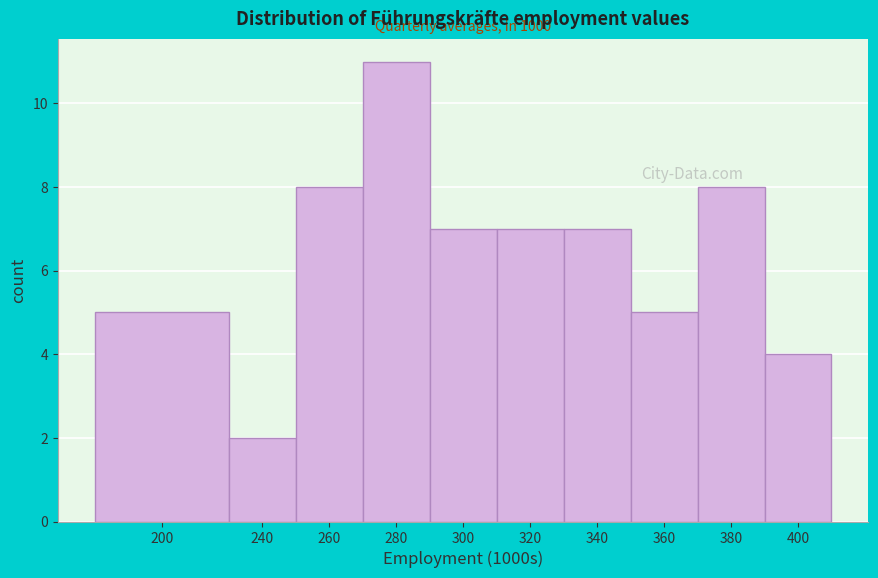

Reading right to left, transcribe all the data shown in this chart.

400=4	380=8	360=5	340=7	320=7	300=7	280=11	260=8	240=2	200=5